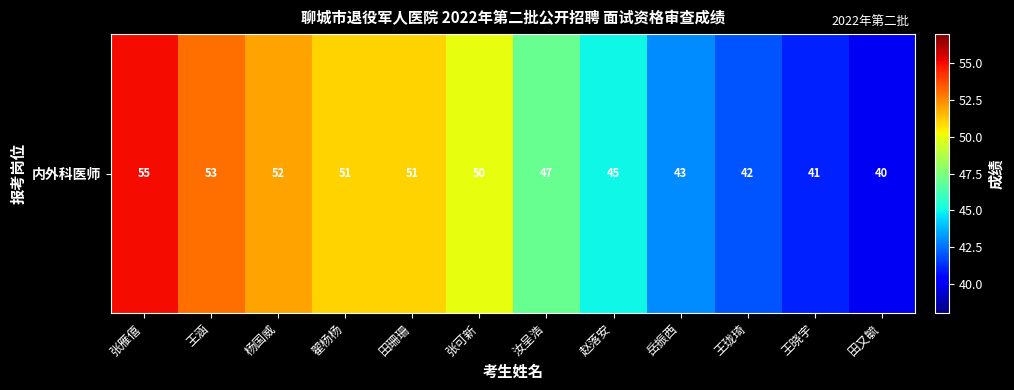

Which label corresponds to the smallest value in the chart?

田又毓